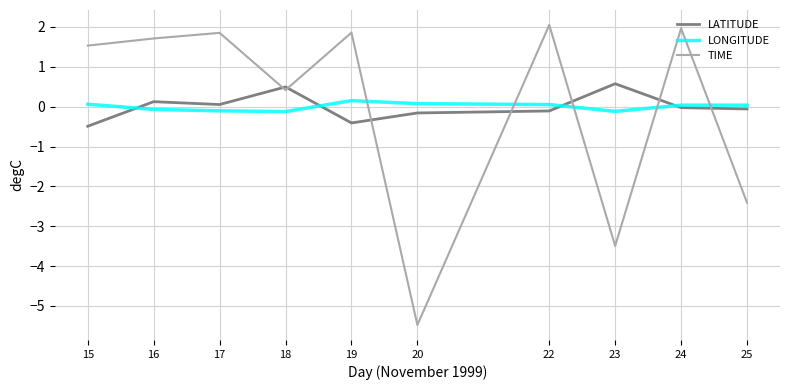

Which series ends up on top after the final intersection of LATITUDE and LONGITUDE?

LONGITUDE